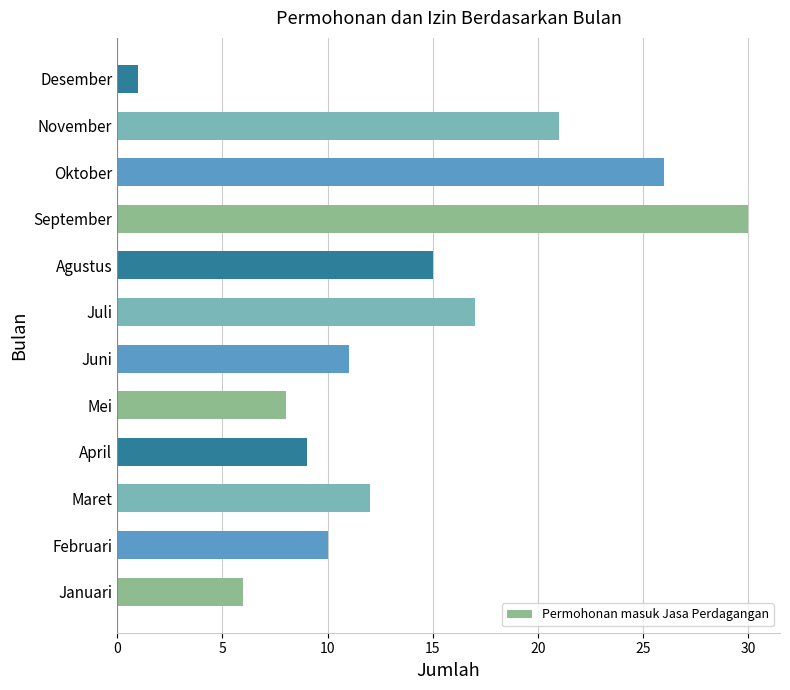

Count the number of data series in this chart.

1